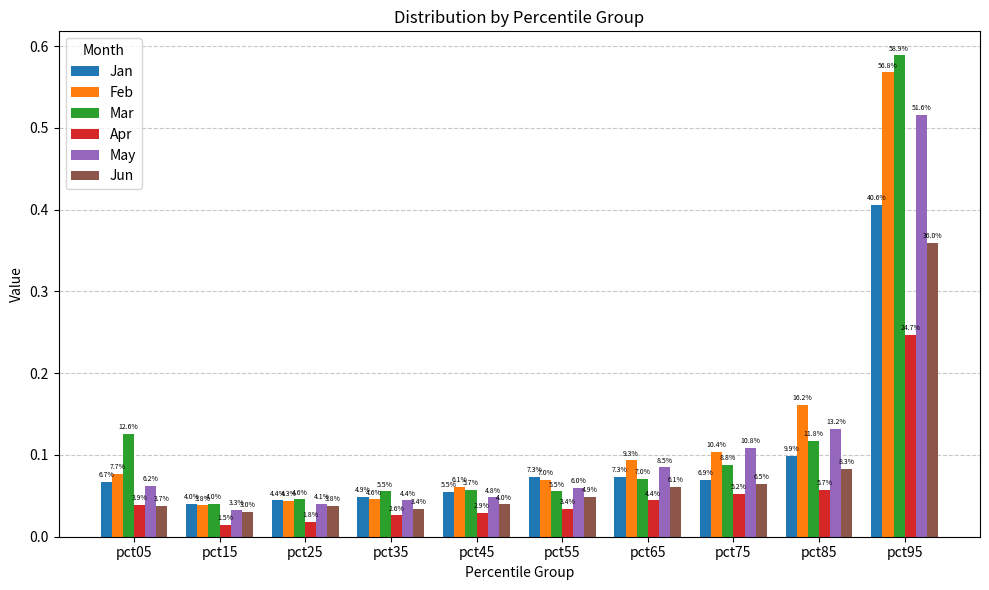

Which category has the lowest value in the Mar series?

pct15